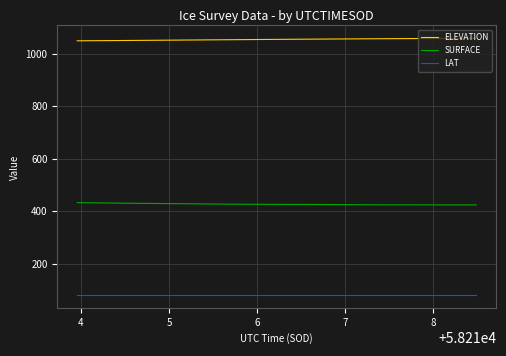

What is the greatest value displayed?

1058.7